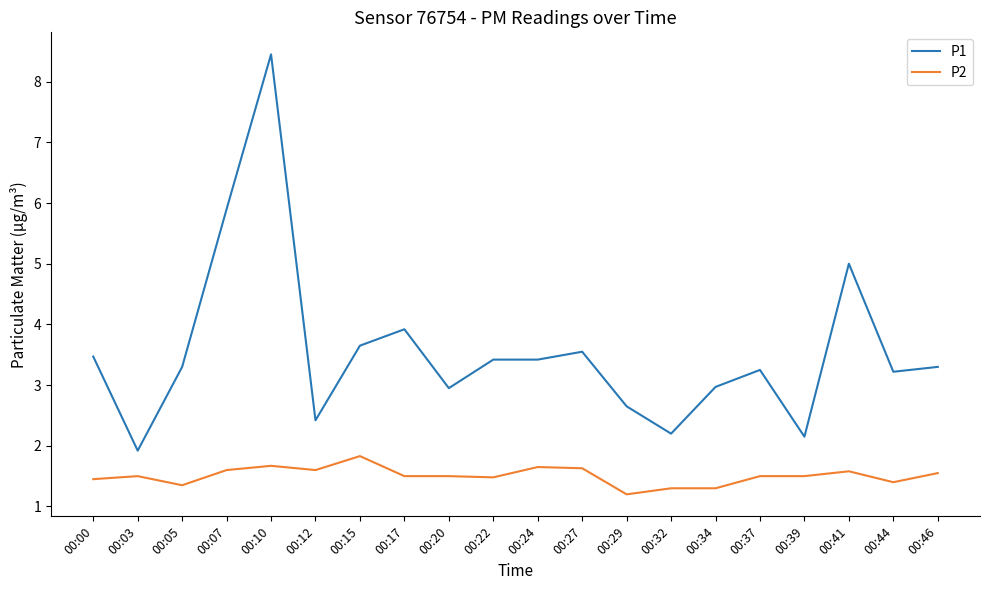

True or false: P2 has a value of 1.2 at 00:29.

True